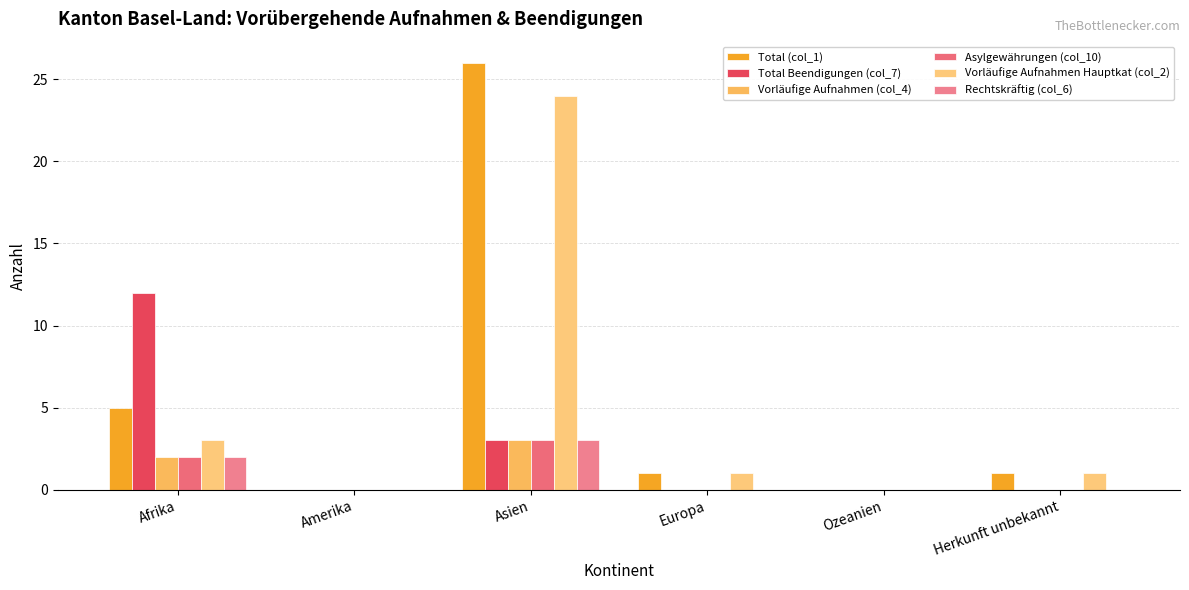

Which category has the highest value across all series?

Asien